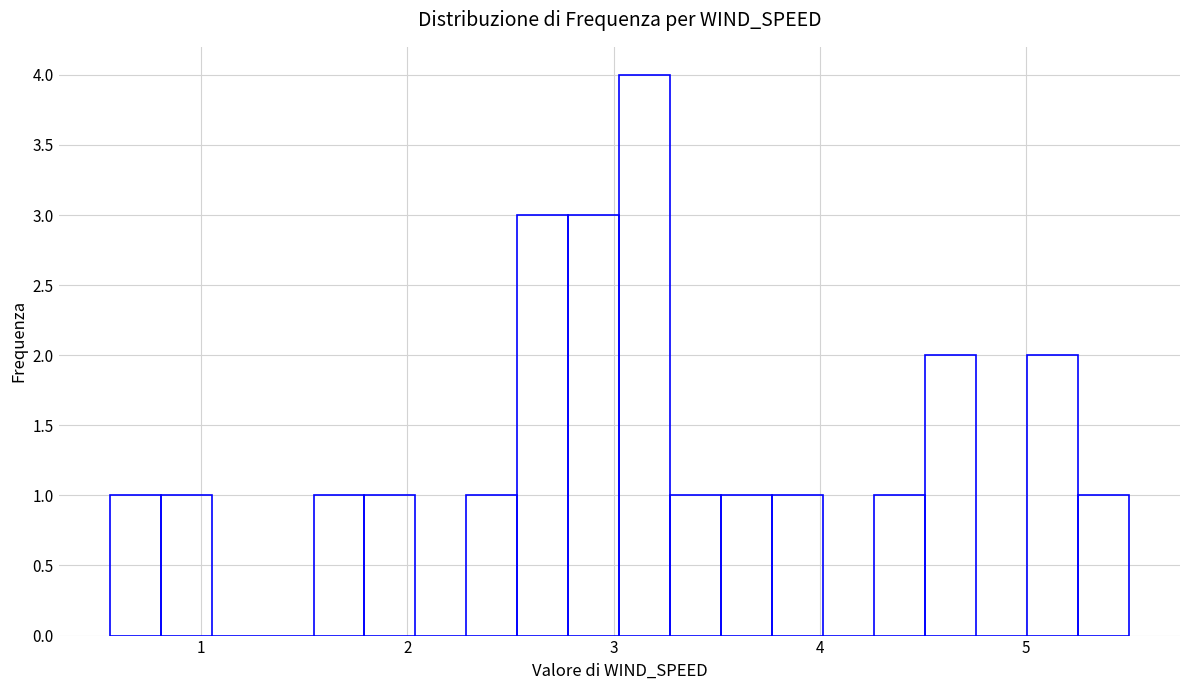

Around what value on the x-axis is the tallest bar? Give the approximate position of its centre, as read against the axis.

3.2